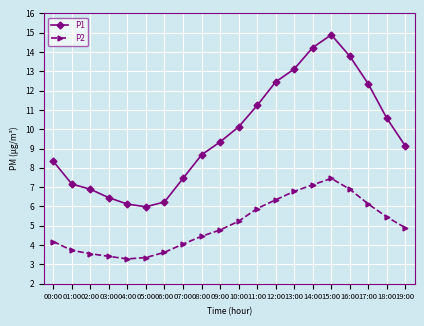

The value of P1 at 06:00 is 6.2. True or false?

True